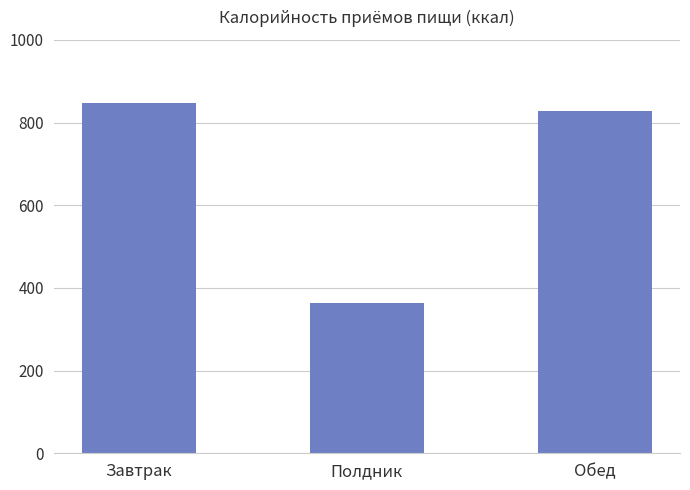

What position from the left is Обед?

3